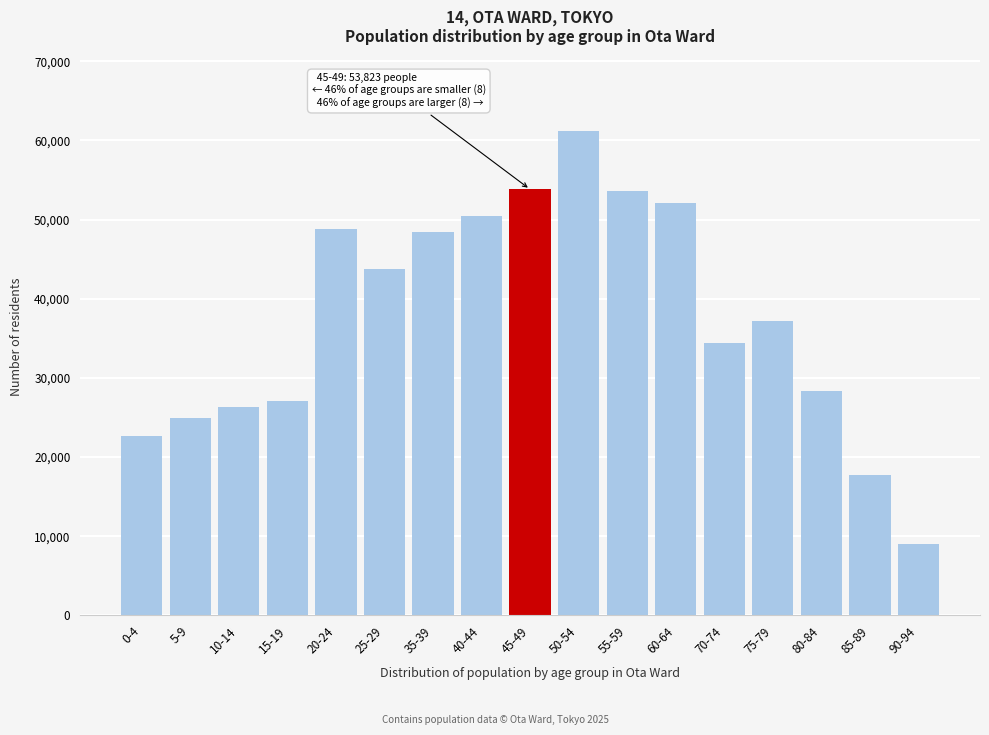

What is the change in value from 45-49 to 60-64?

-1726